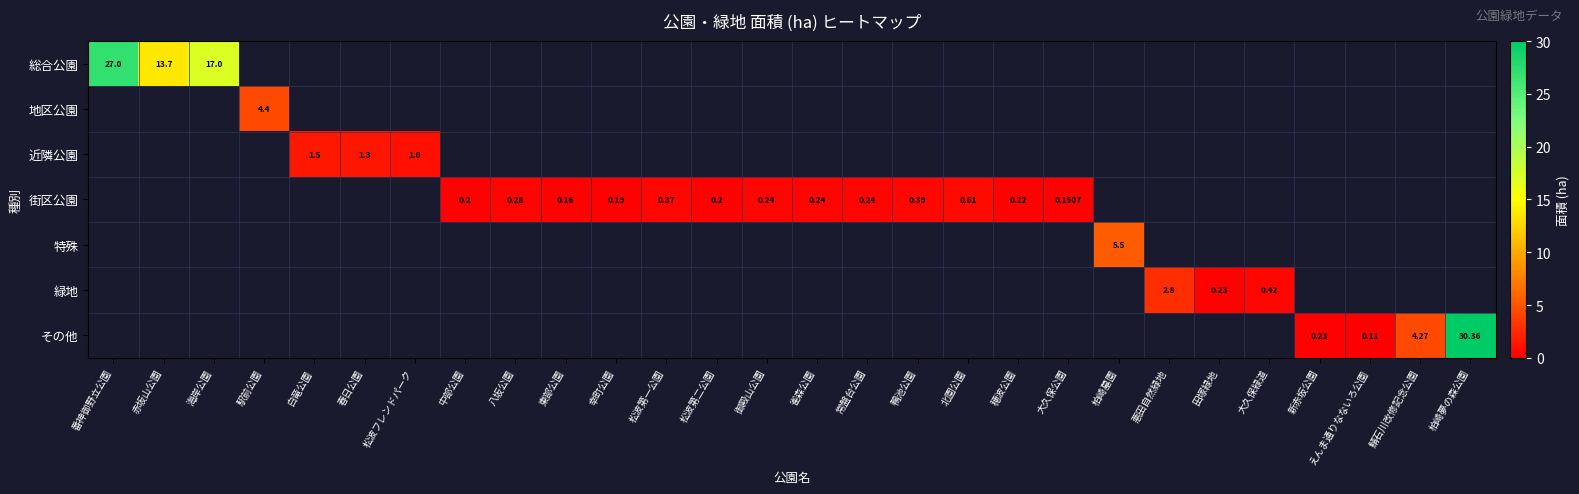

Is the value of 街区公園 at 雀森公園 greater than the value of 総合公園 at 海岸公園?

No